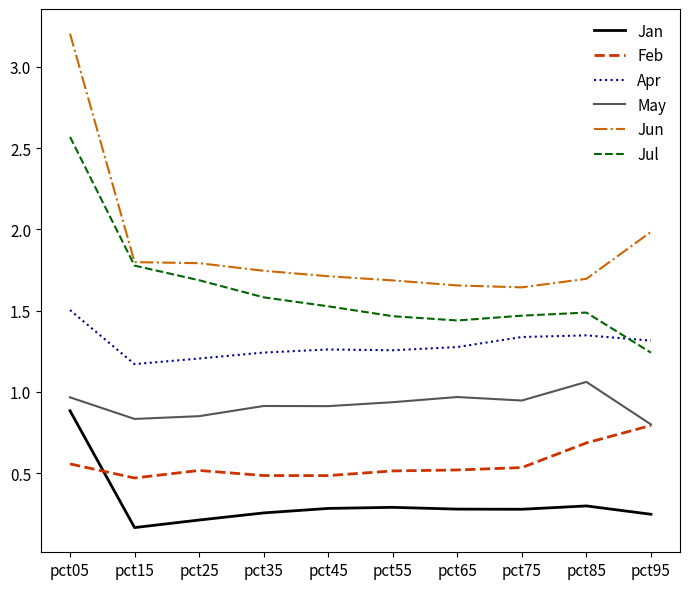

Which series has the largest range (max minus min)?

Jun